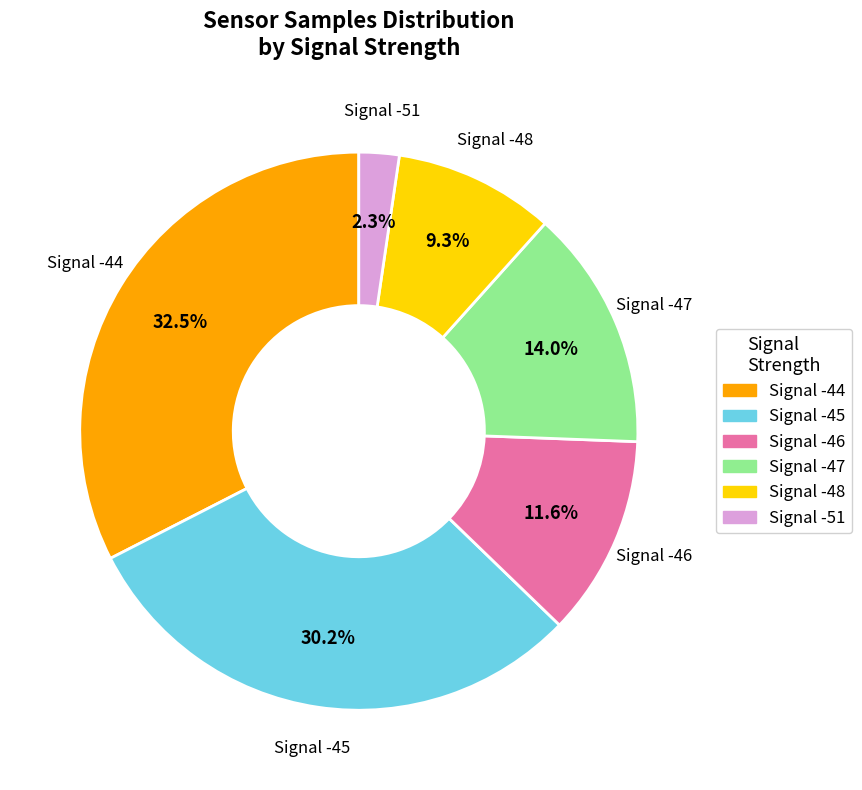

Is there a majority slice in this chart?

No